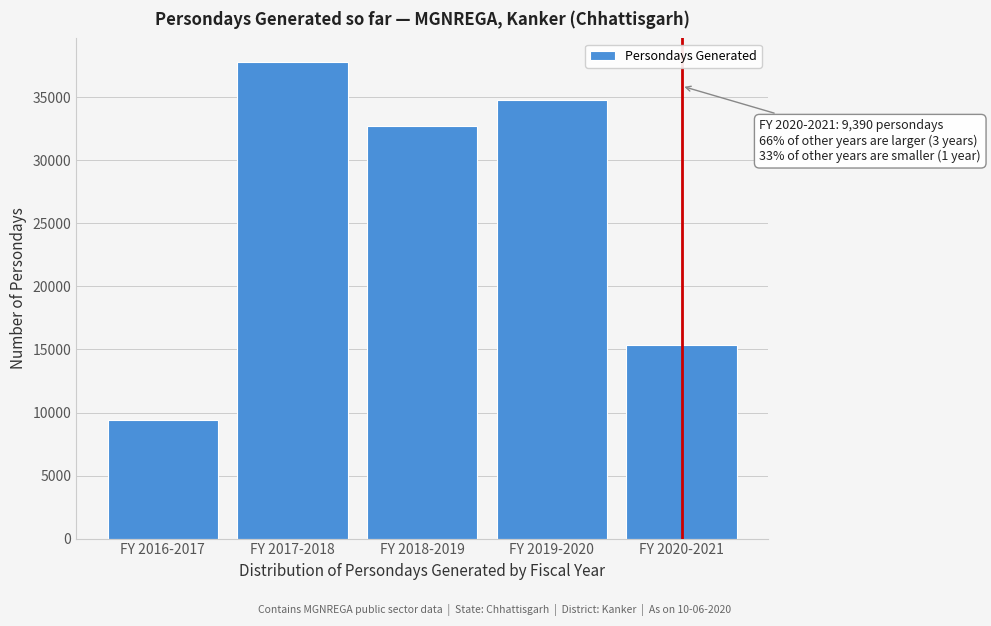

Reading right to left, extract all data points from this chart.

FY 2020-2021=15342	FY 2019-2020=34769	FY 2018-2019=32713	FY 2017-2018=37789	FY 2016-2017=9390